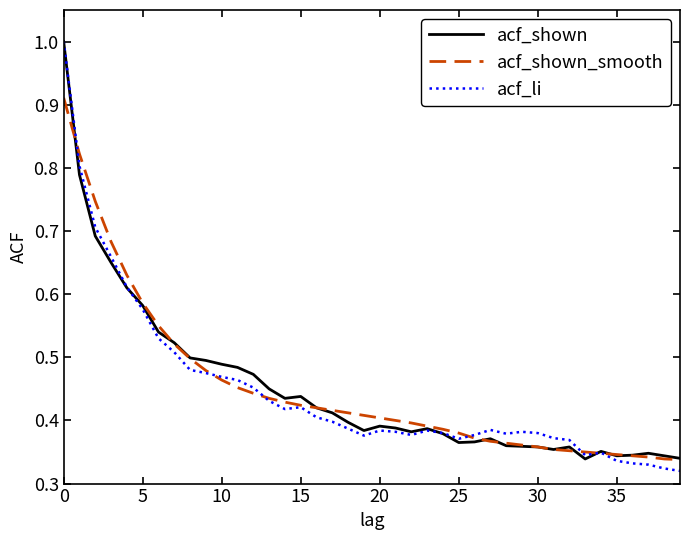

Which series has the largest range (max minus min)?

acf_li